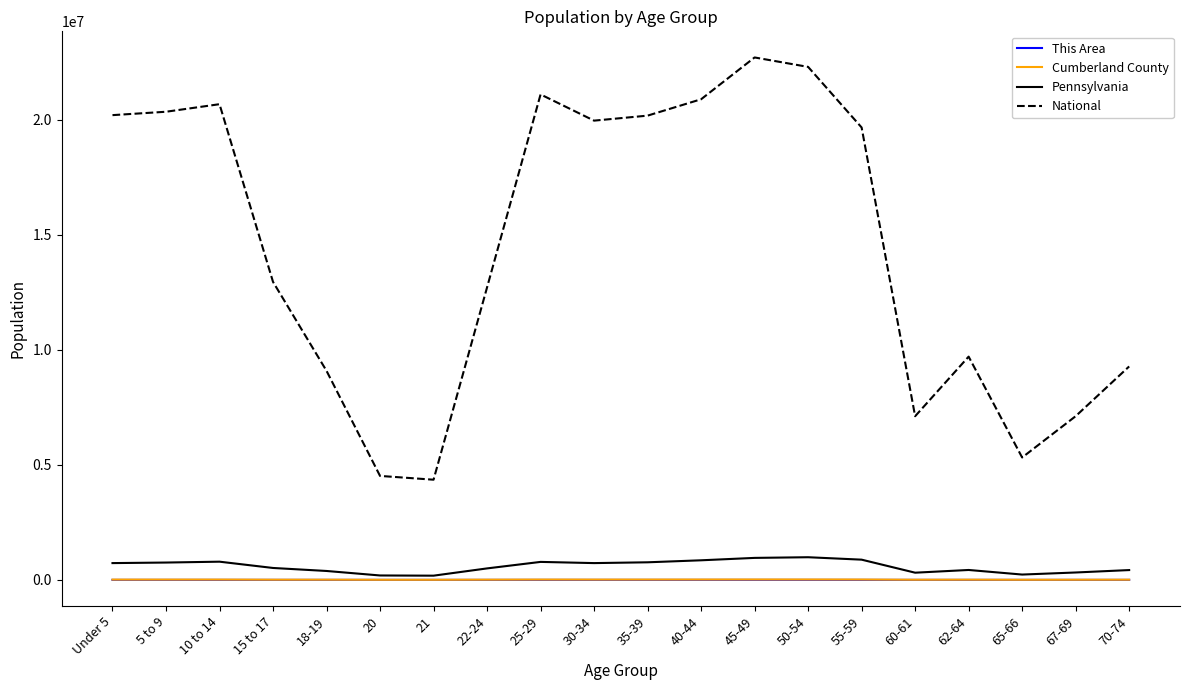

The value of National at 70-74 is 6492683. True or false?

False